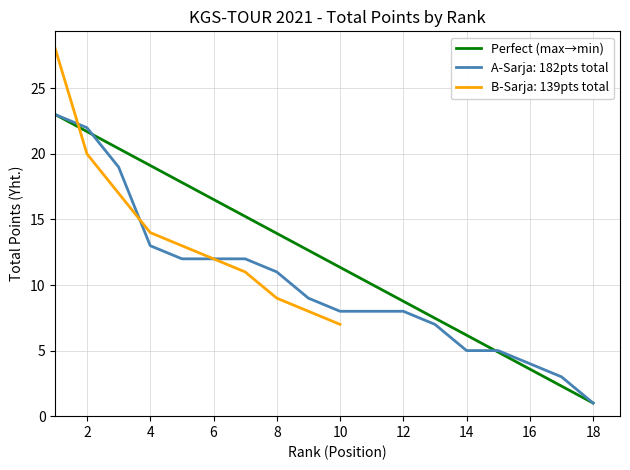

What is the minimum value for Perfect (max→min)?

1.0